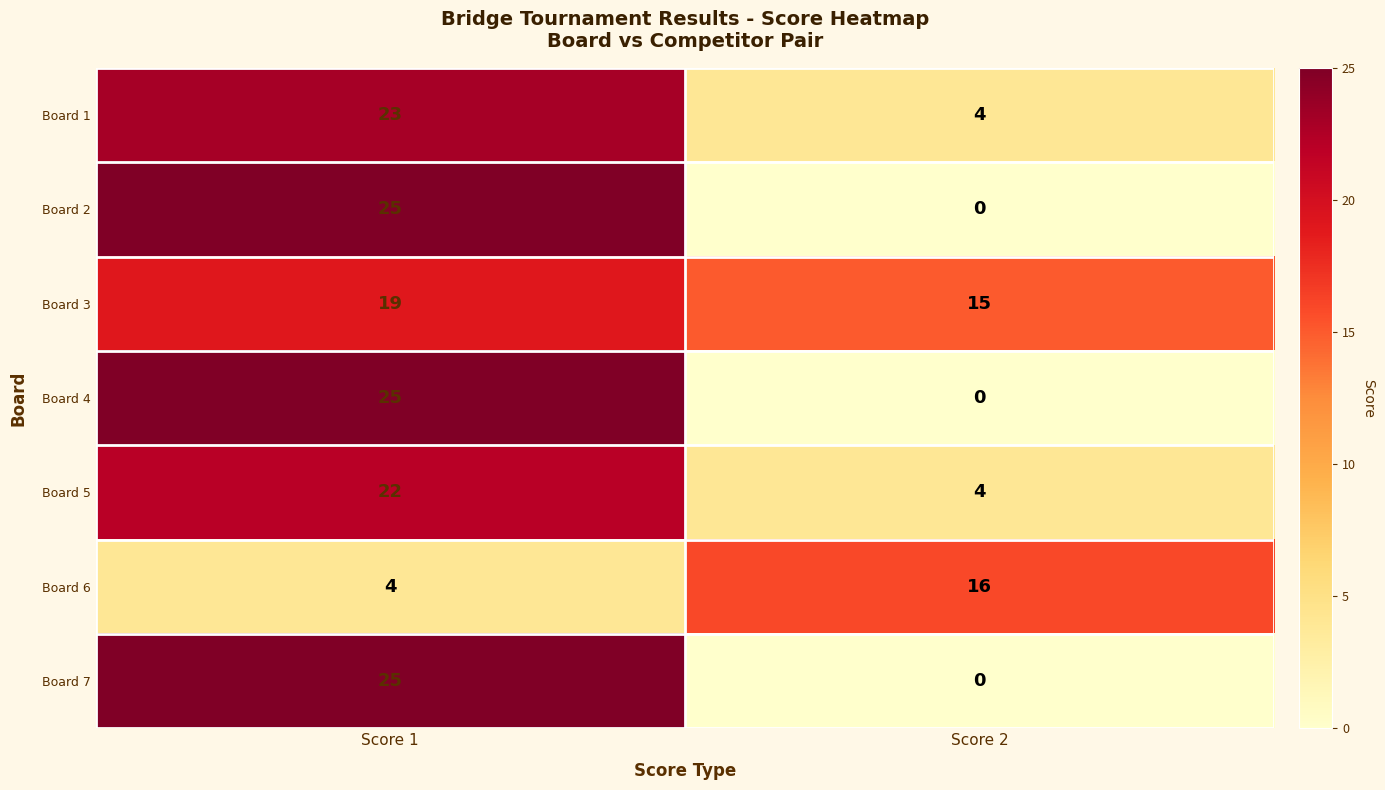

What value does the Board 1 series have at Score 1, to the nearest 10?

20